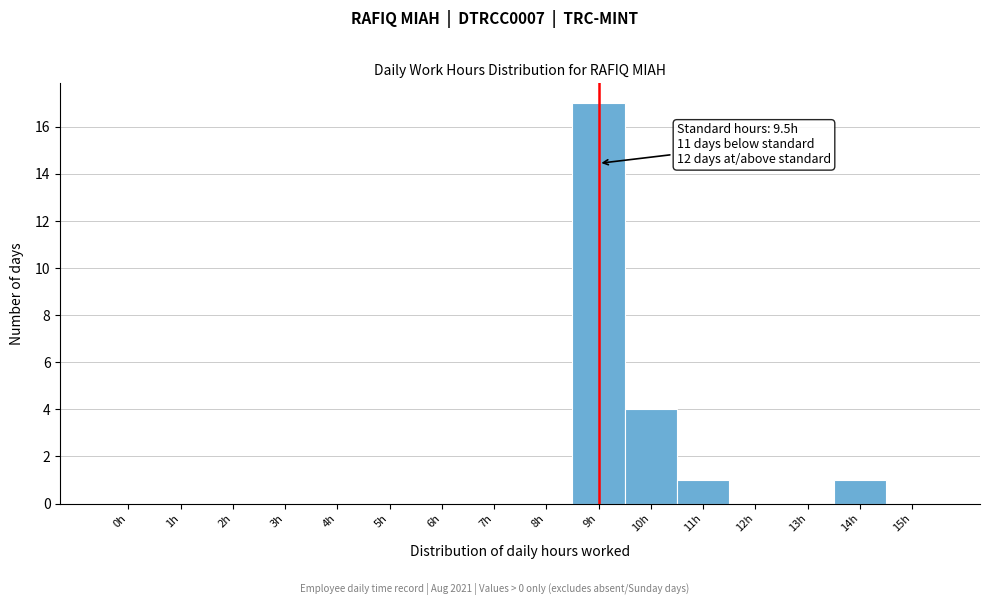

Reading right to left, transcribe all the data shown in this chart.

15h=0	14h=1	13h=0	12h=0	11h=1	10h=4	9h=17	8h=0	7h=0	6h=0	5h=0	4h=0	3h=0	2h=0	1h=0	0h=0